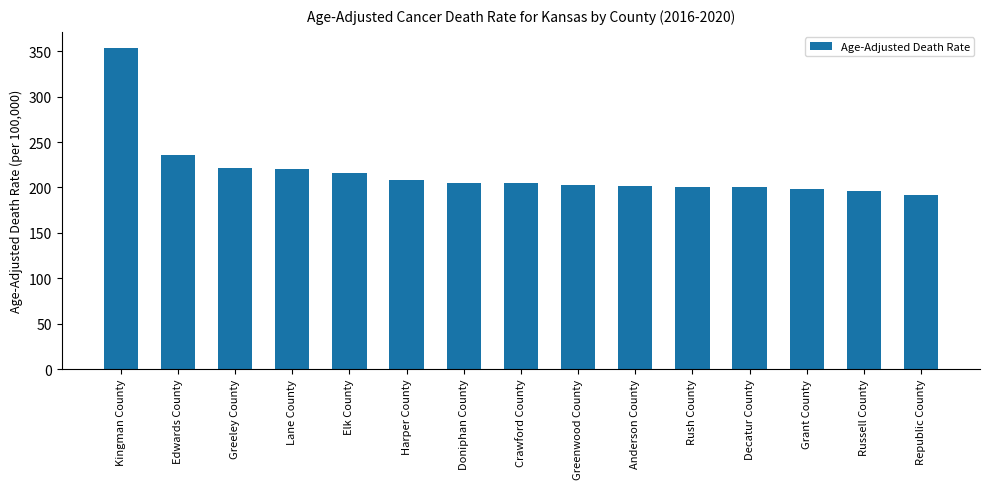

Are the bars grouped side by side (vs. stacked)?

No